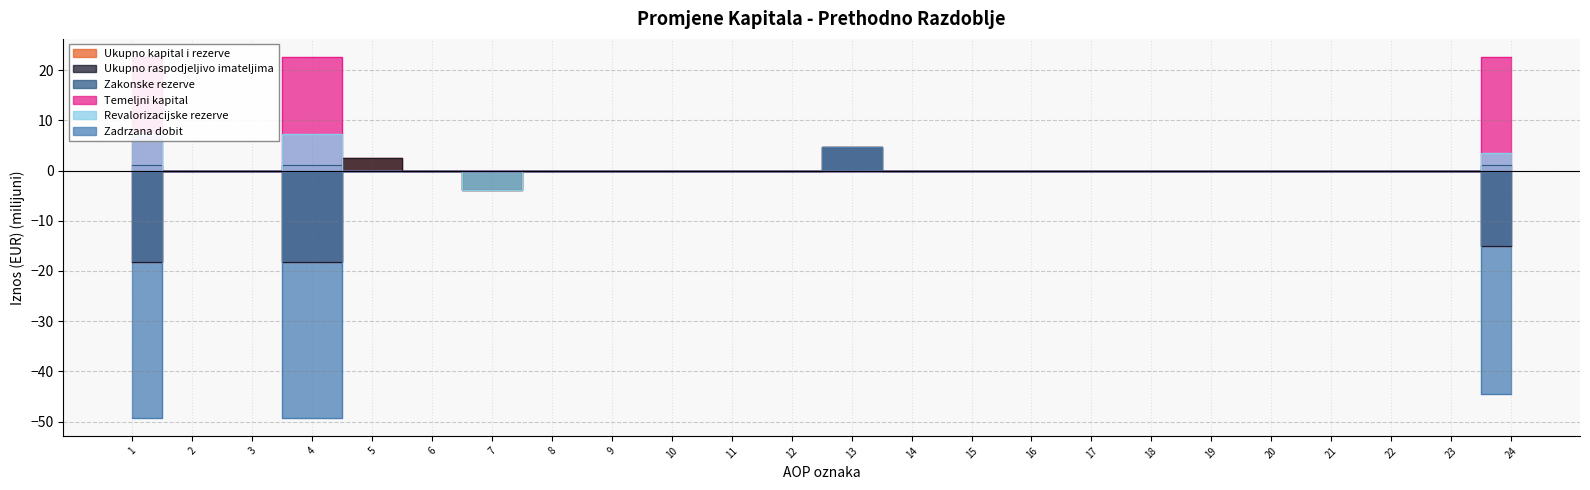

How many data points in Ukupno raspodjeljivo imateljima are above 0?

2